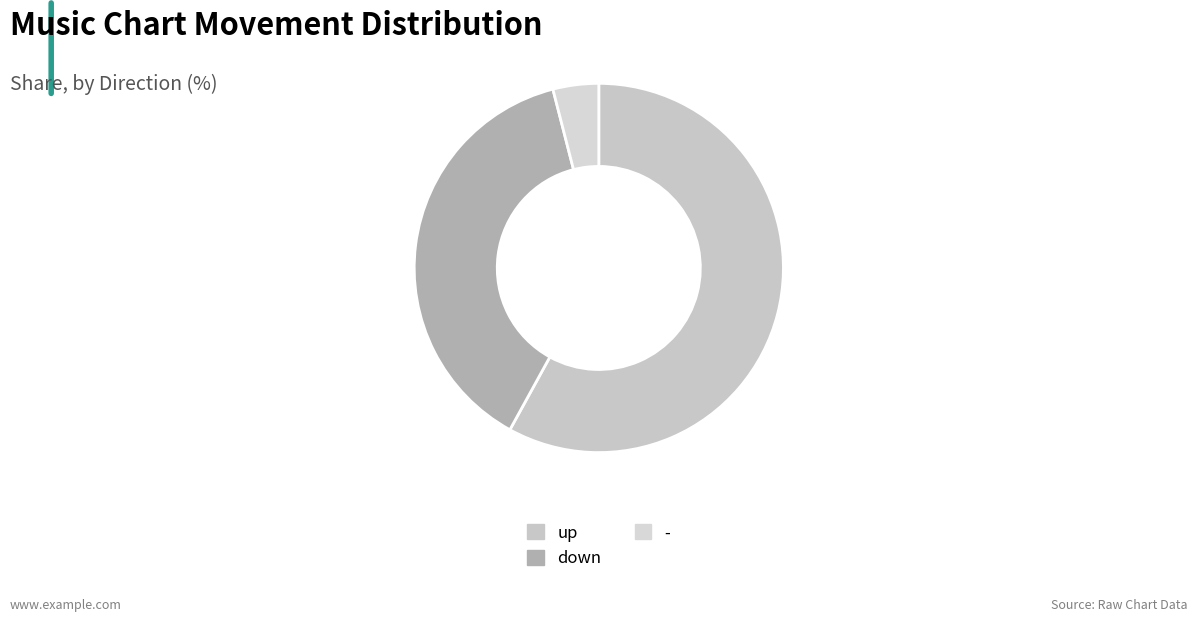

What is the majority slice?

up